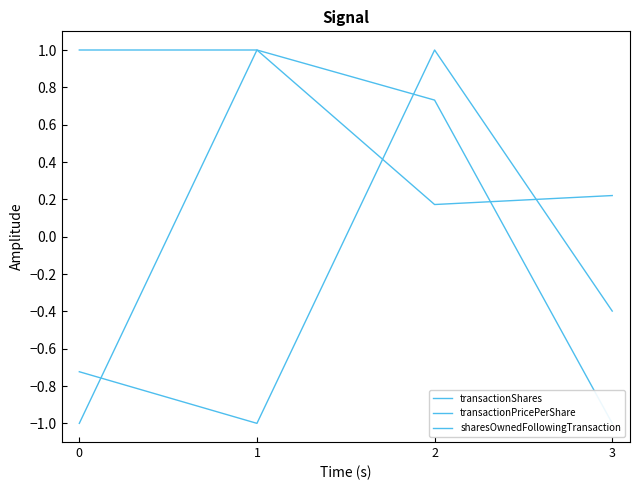

List the labels in order of transactionPricePerShare value, largest first.

1, 3, 2, 0